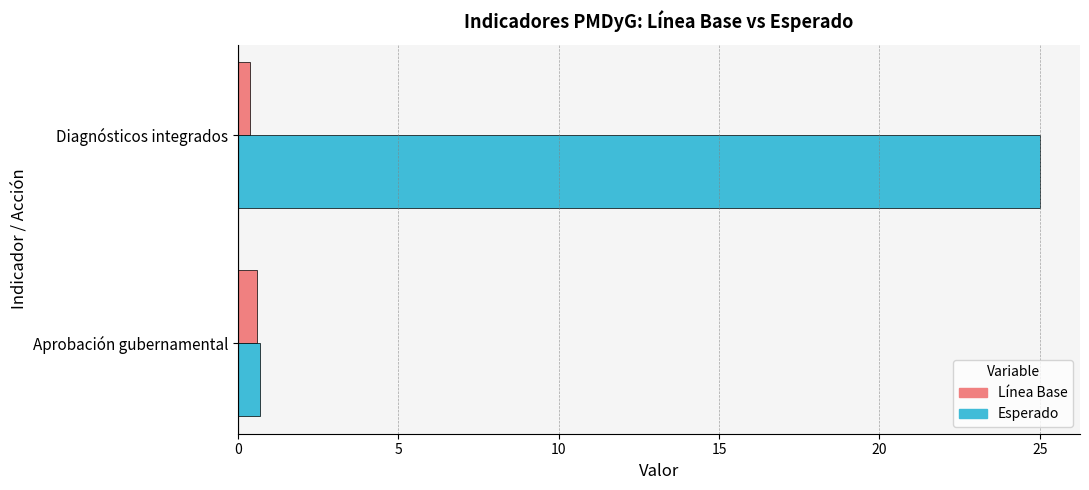

What are all the series names shown in the legend?

Línea Base, Esperado